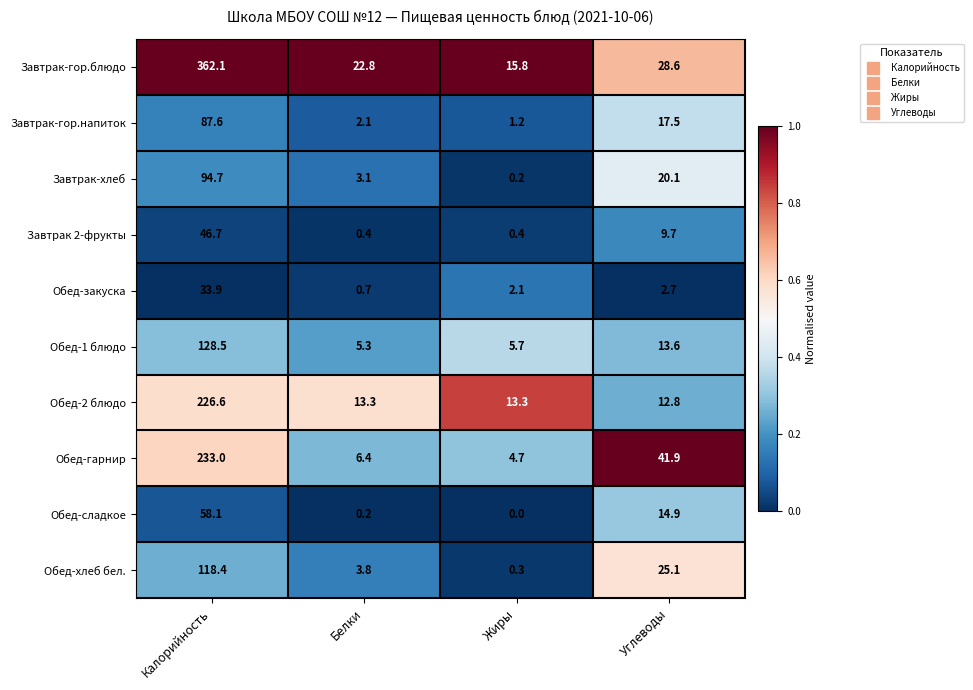

Which series has the largest range (max minus min)?

Завтрак-гор.блюдо